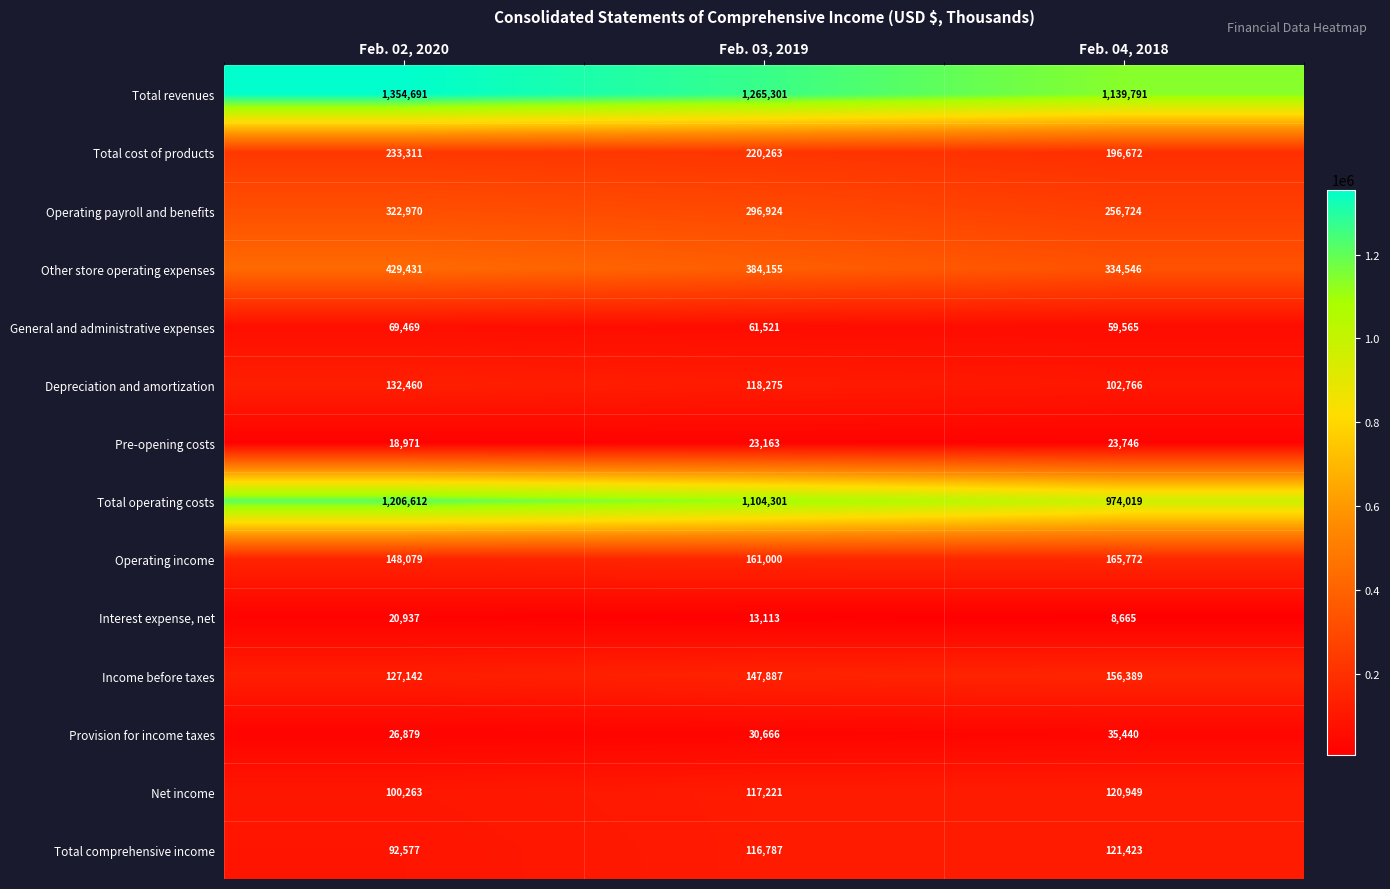

What is the spread (max minus min) of values at Feb. 04, 2018?

1131126